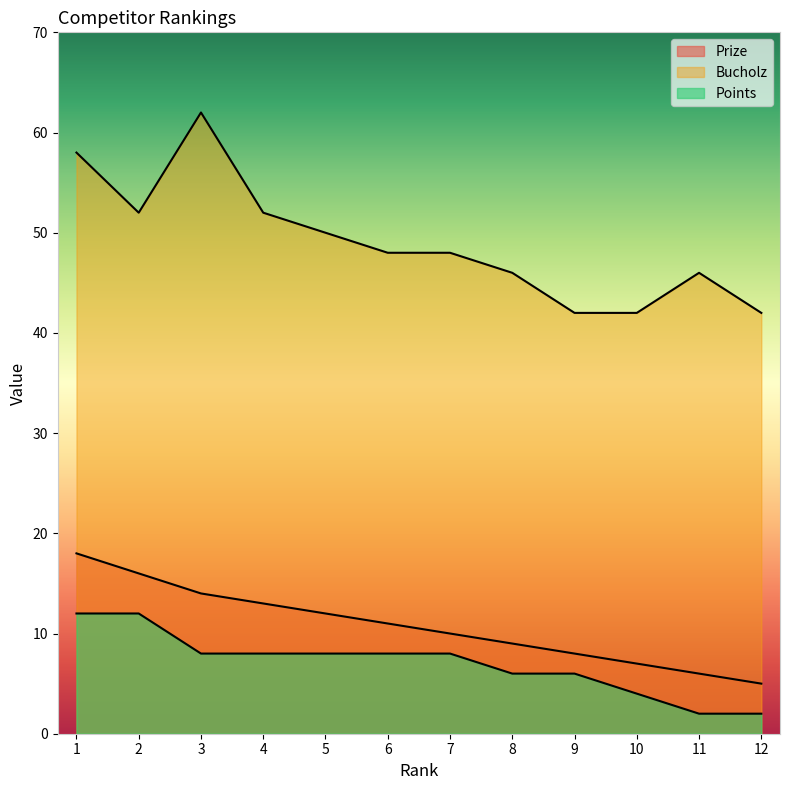

List the series in order of their peak value, highest first.

Bucholz, Prize, Points